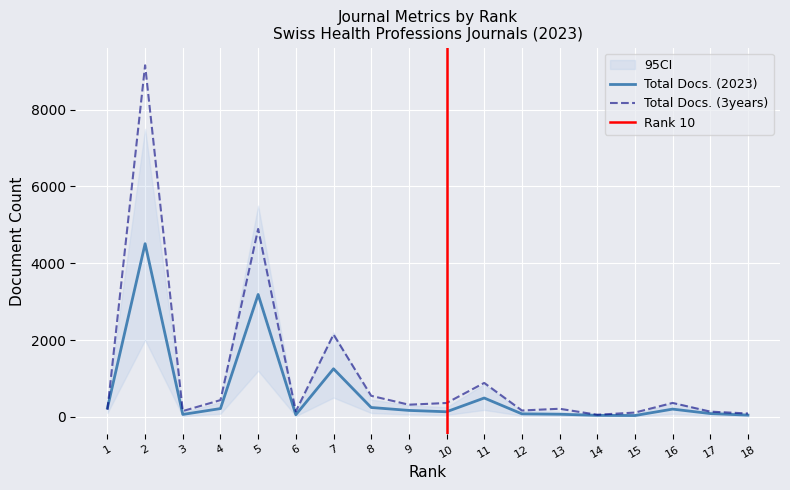

What is the value of the Total Docs. (2023) point at the 8th from the left?

243